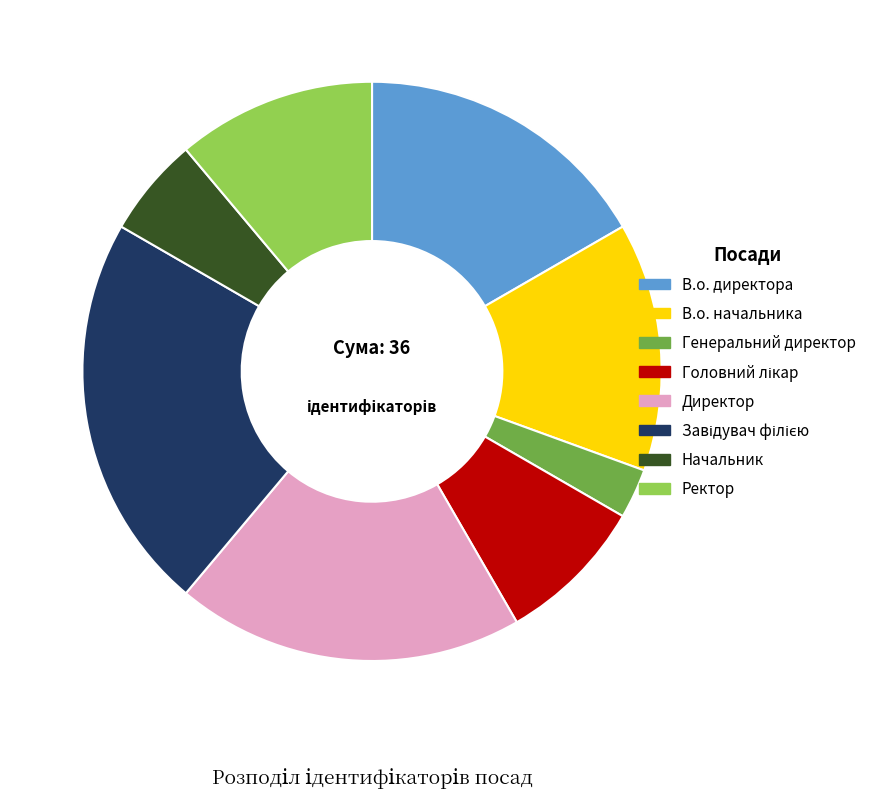

Which slice is the smallest?

Генеральний директор